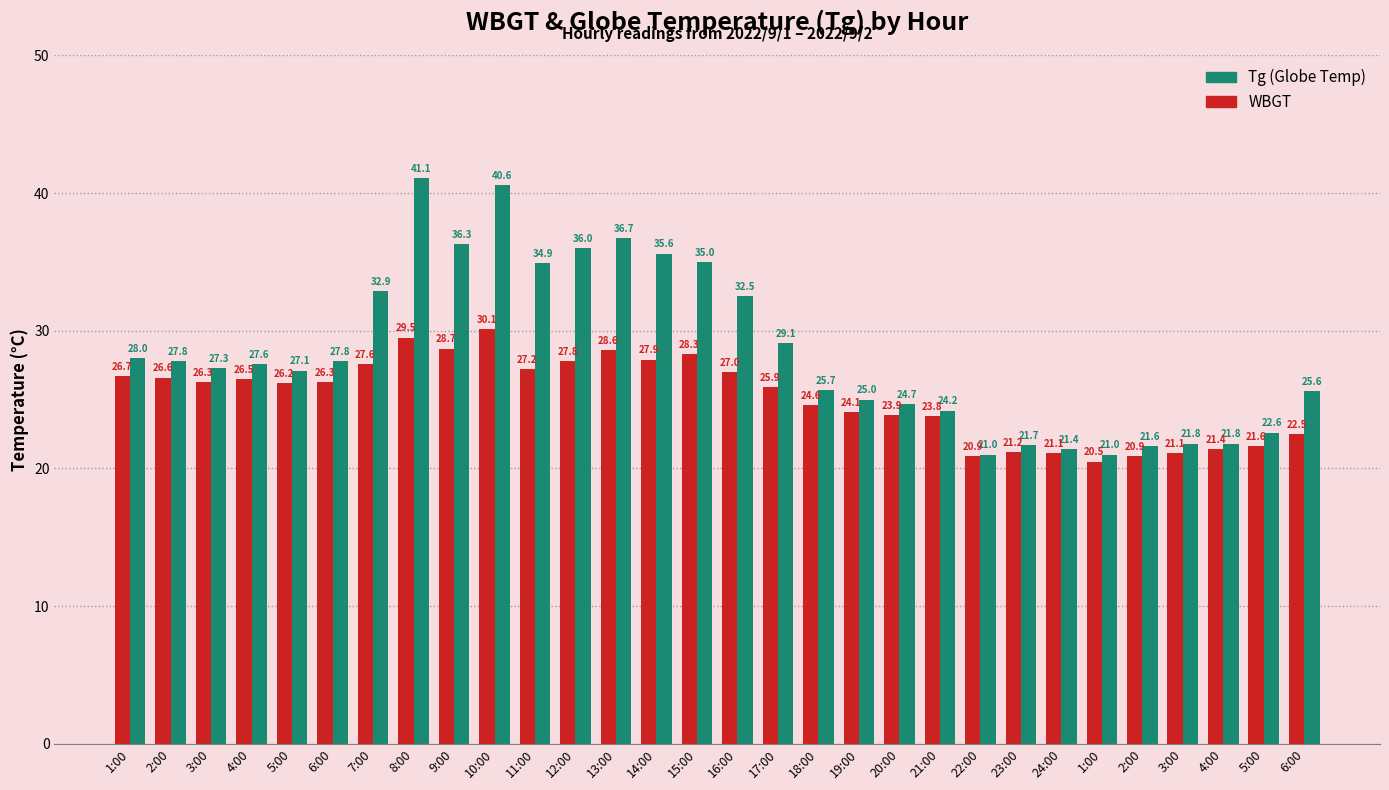

How many groups of bars are there?

30